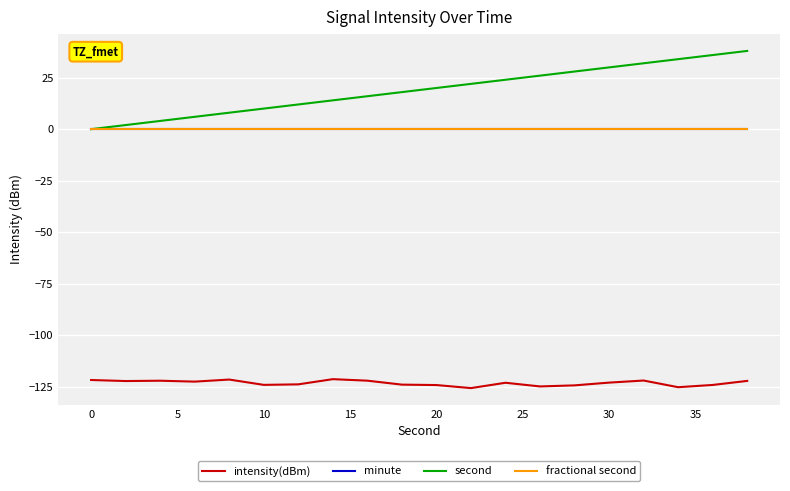

True or false: minute and intensity(dBm) intersect in this chart.

False